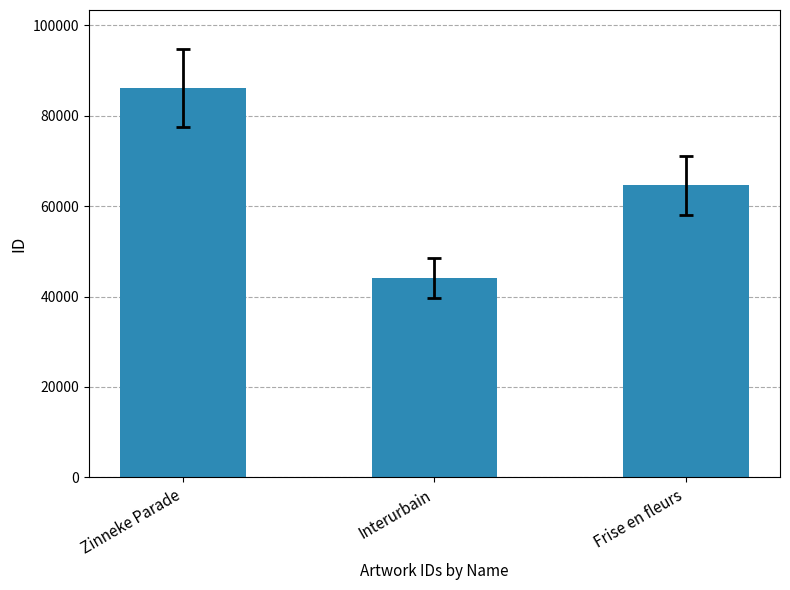

What is the change in value from Zinneke Parade to Frise en fleurs?

-21540